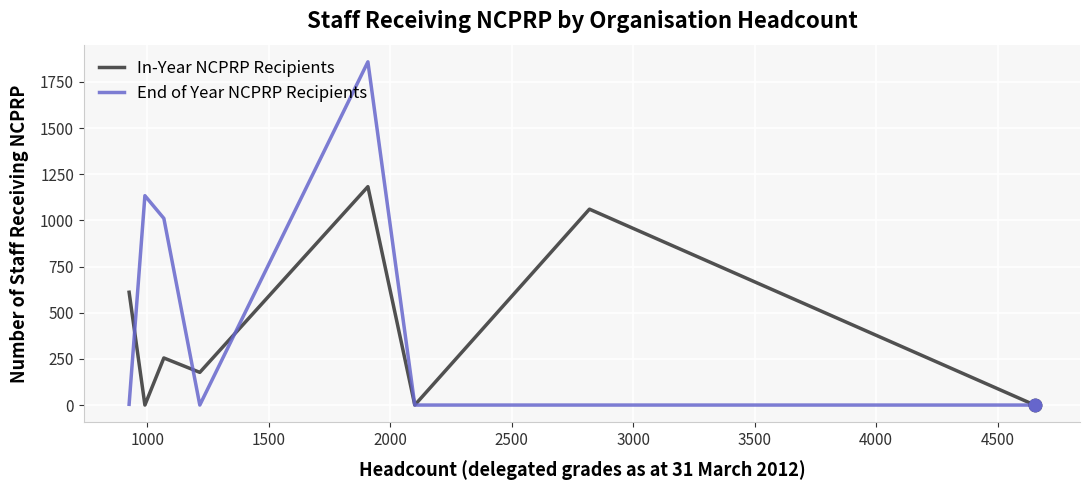

List the series in order of their peak value, lowest first.

In-Year NCPRP Recipients, End of Year NCPRP Recipients